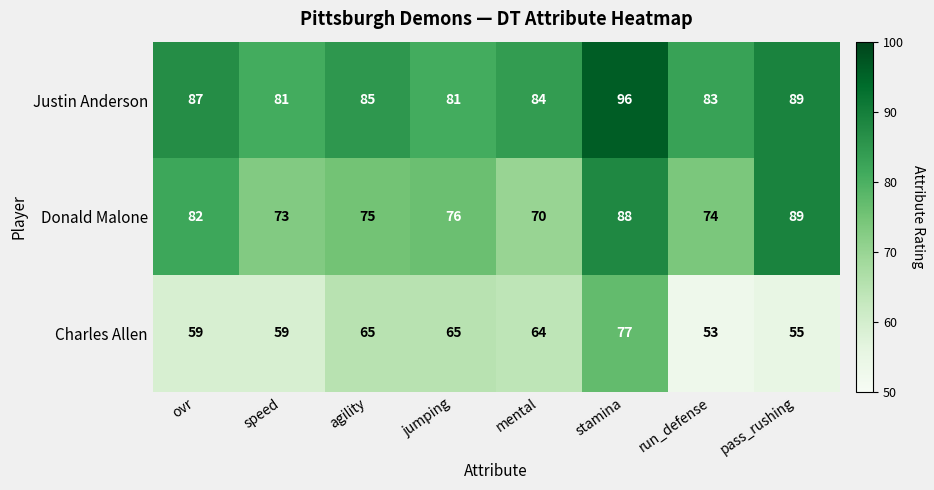

How many data points does each series have?

8